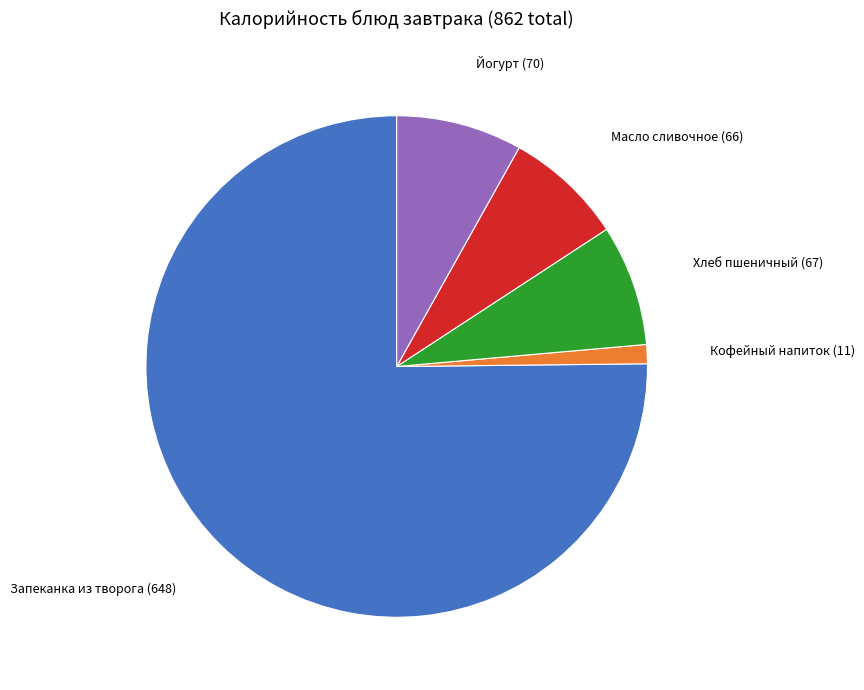

Which slice is the smallest?

Кофейный напиток